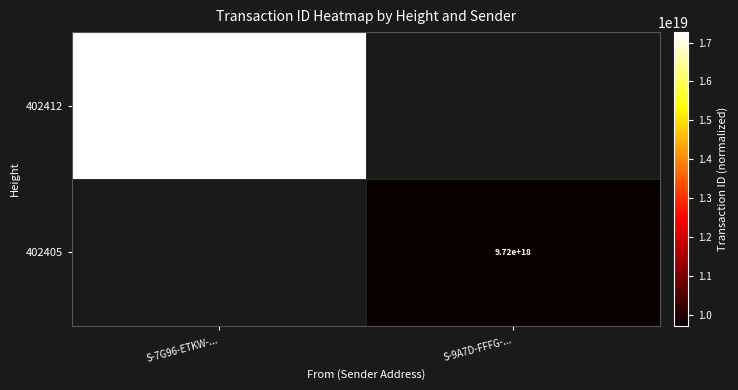

Is the value of 402412 at S-7G96-ETKW-... greater than the value of 402405 at S-9A7D-FFFG-...?

Yes